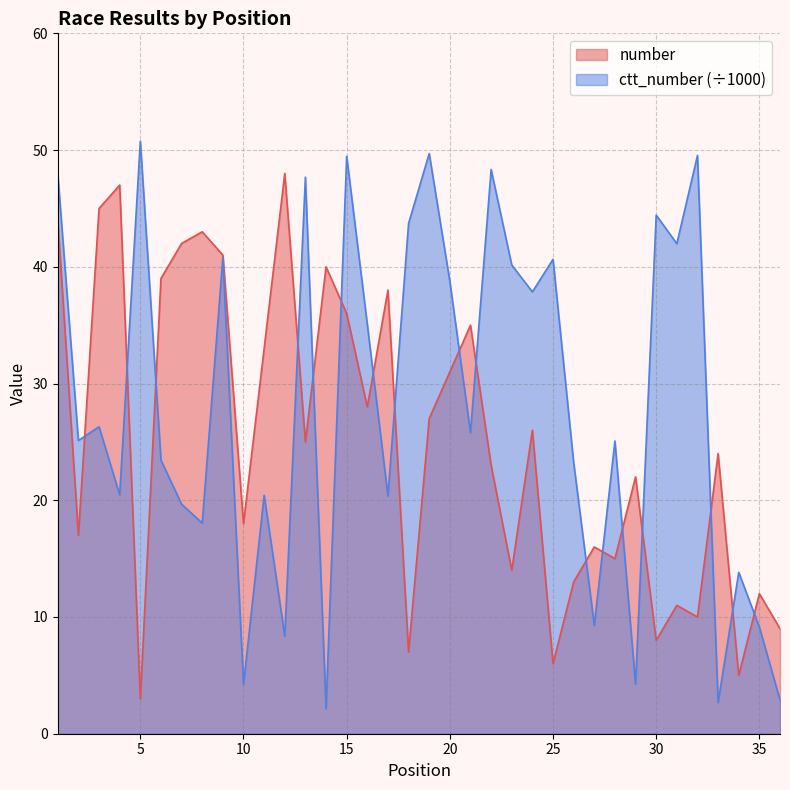

What are all the series names shown in the legend?

number, ctt_number (÷1000)